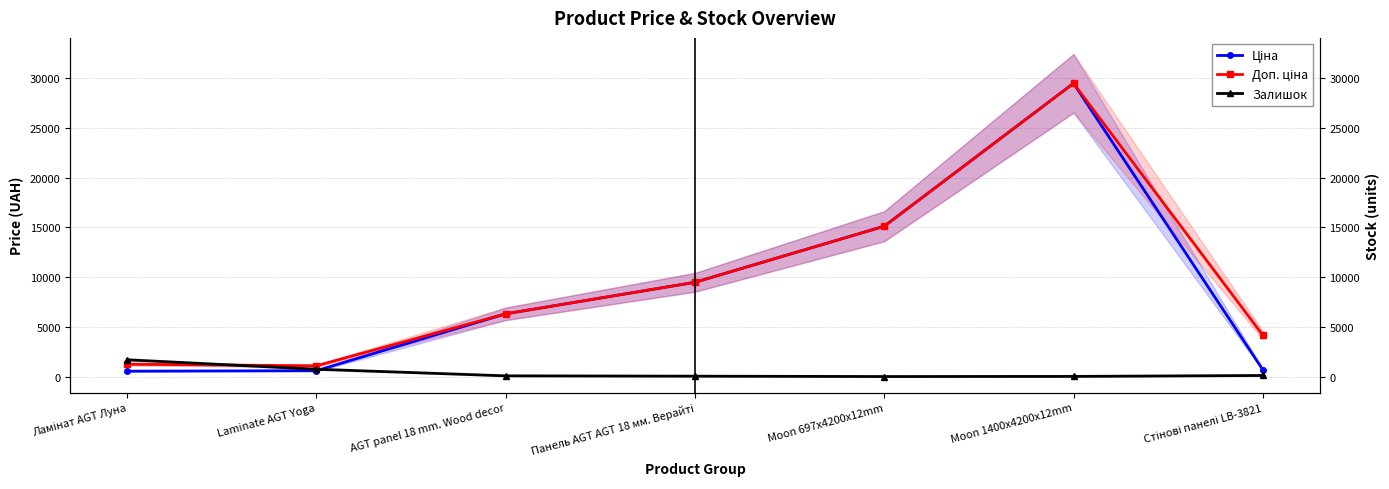

In Залишок, how many points are lower than both neighbors (excluding endpoints)?

1